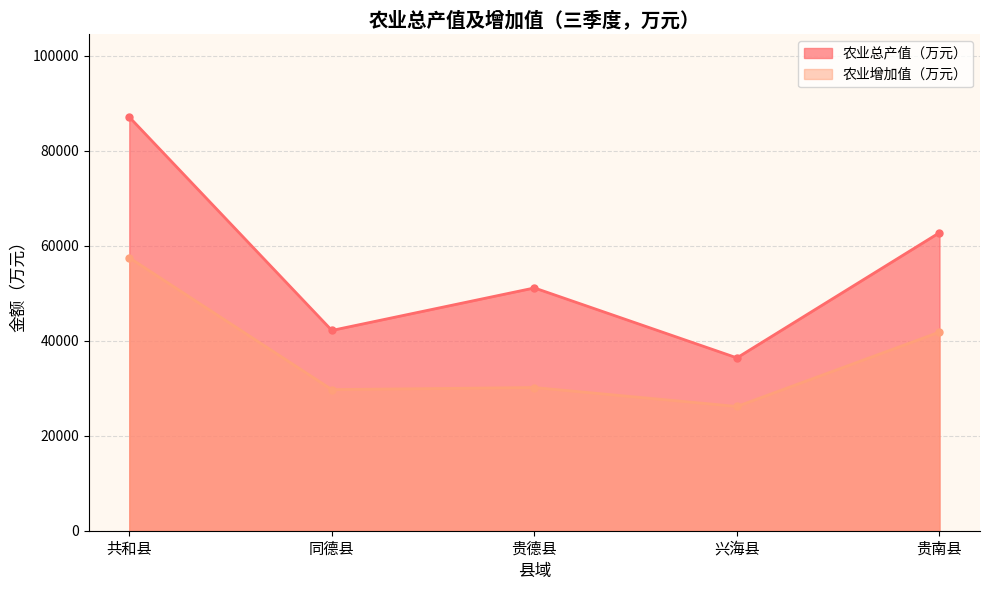

What is the label of the 4th point from the left?

兴海县